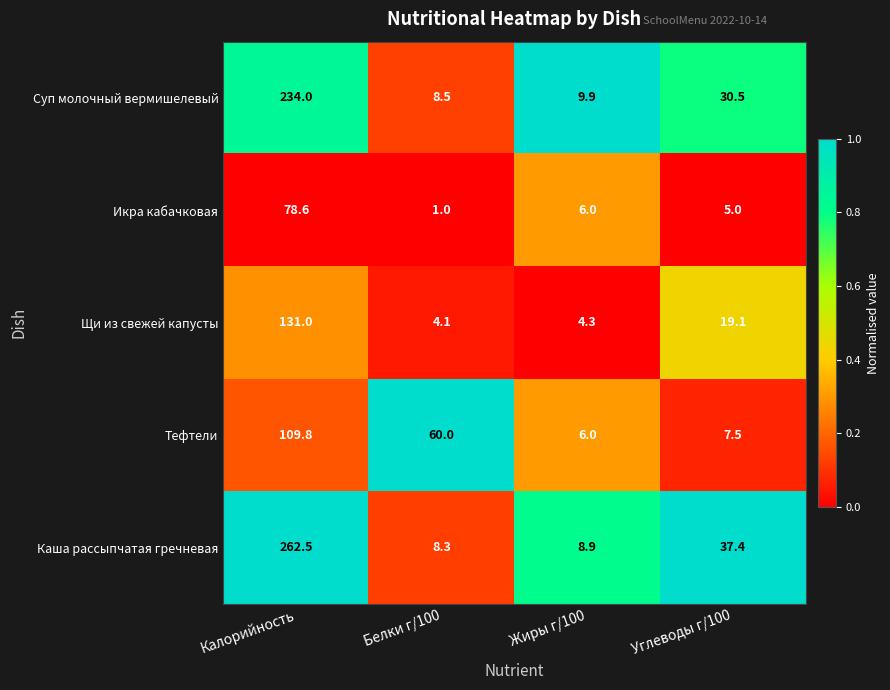

Is it true that Икра кабачковая equals 5.0 at Углеводы г/100?

True